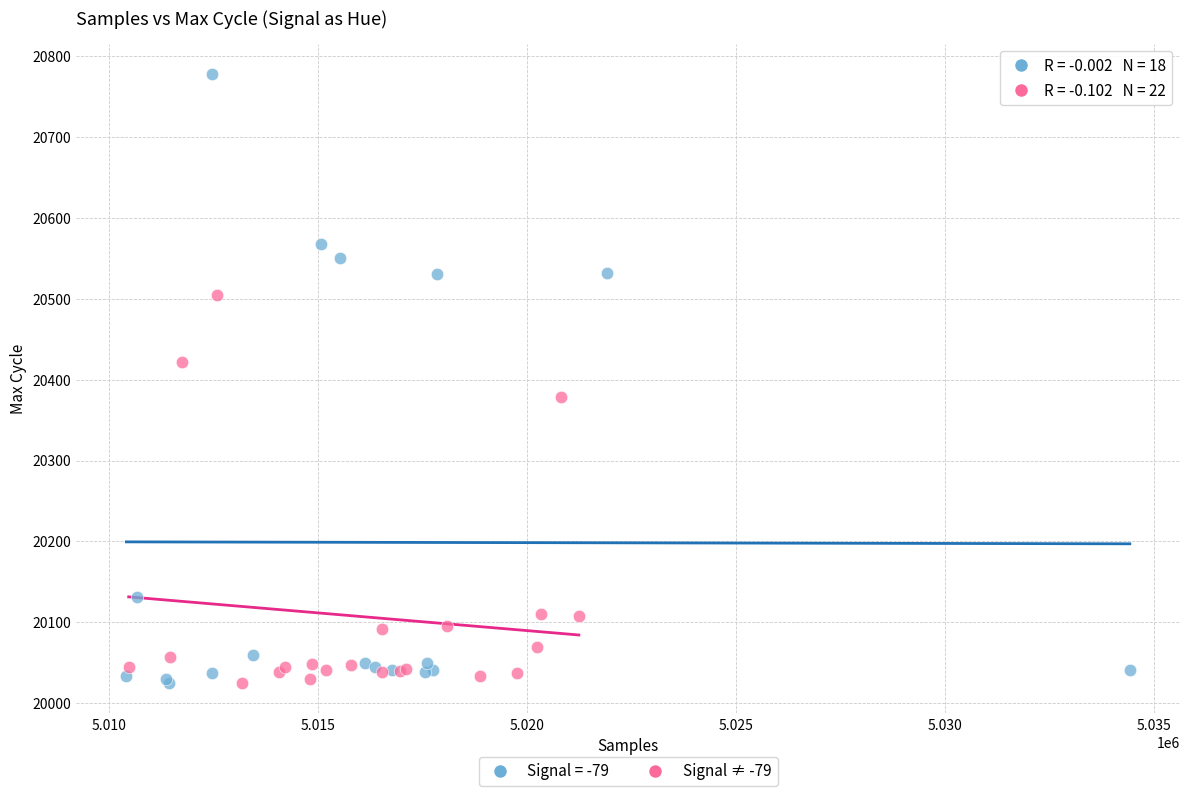

Which series contains the highest Y value?

Signal = -79